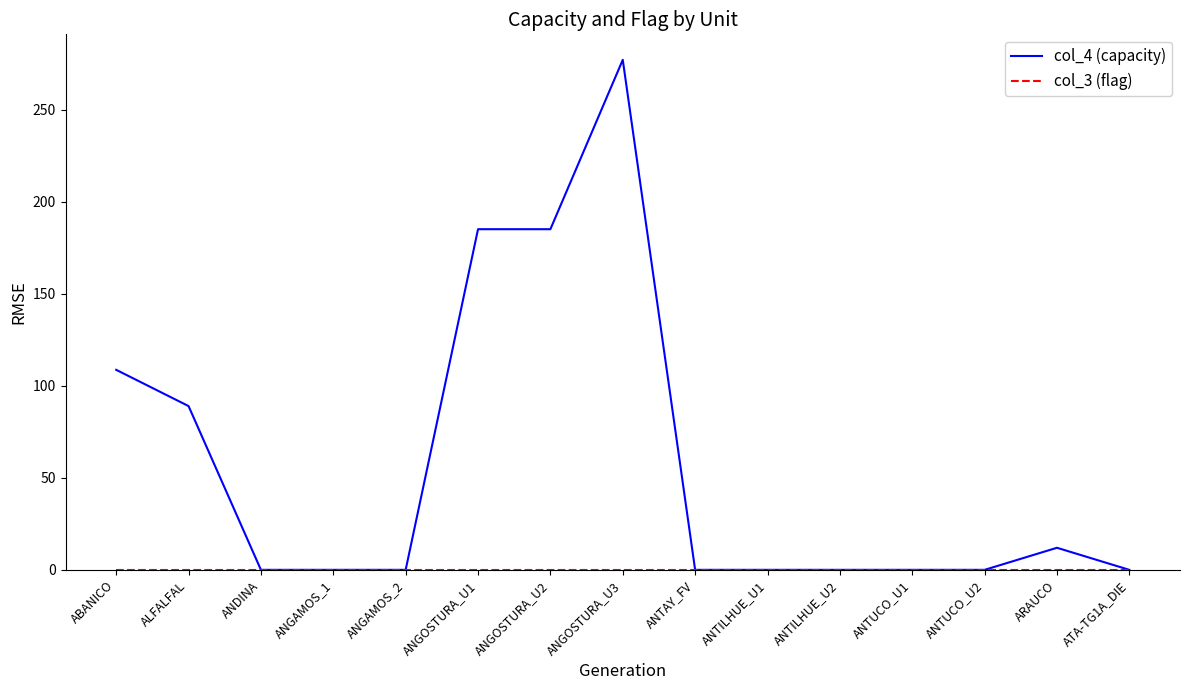

Which series has the widest spread of values?

col_4 (capacity)